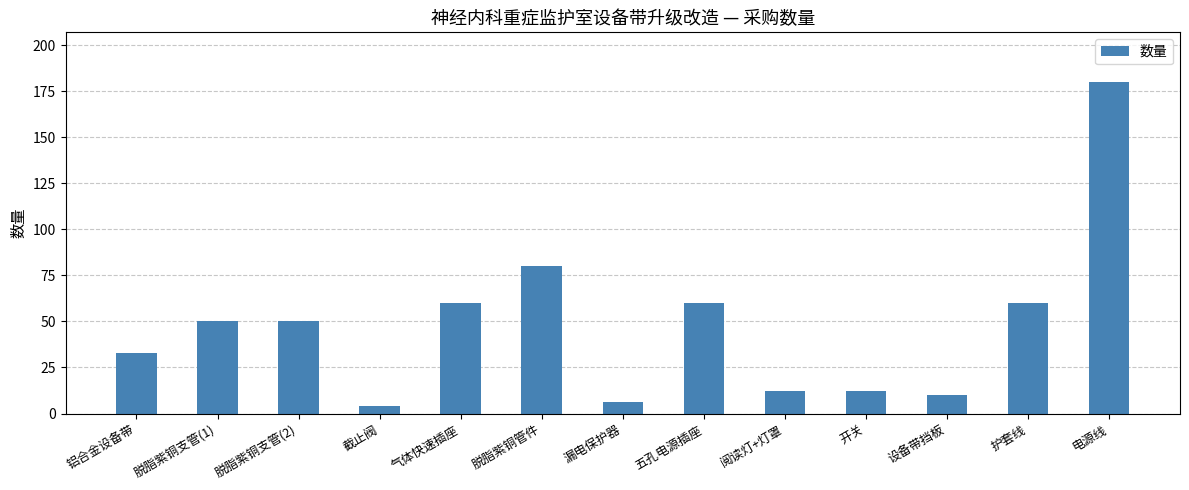

What position from the left is 脱脂紫铜支管(2)?

3